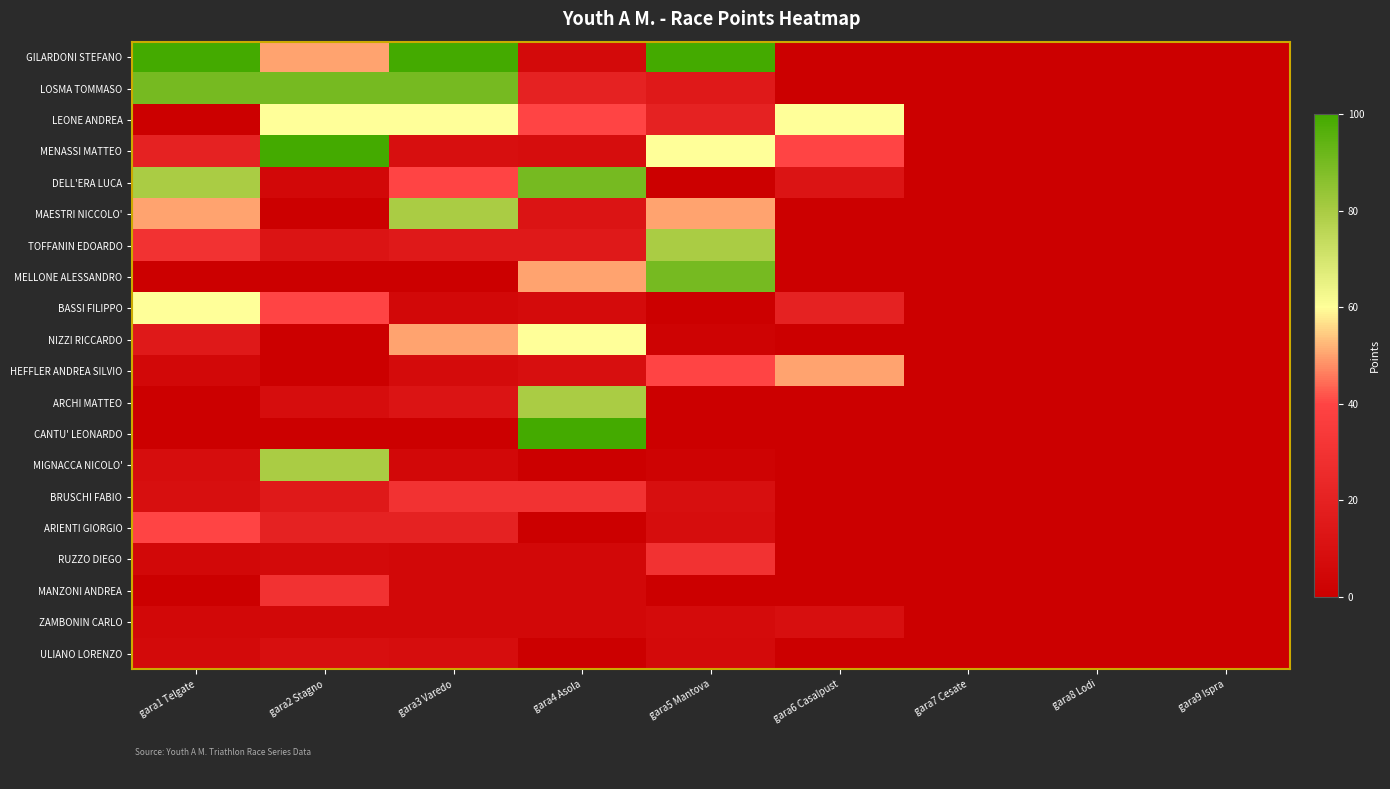

At how many categories does at least one series exceed 38?

6